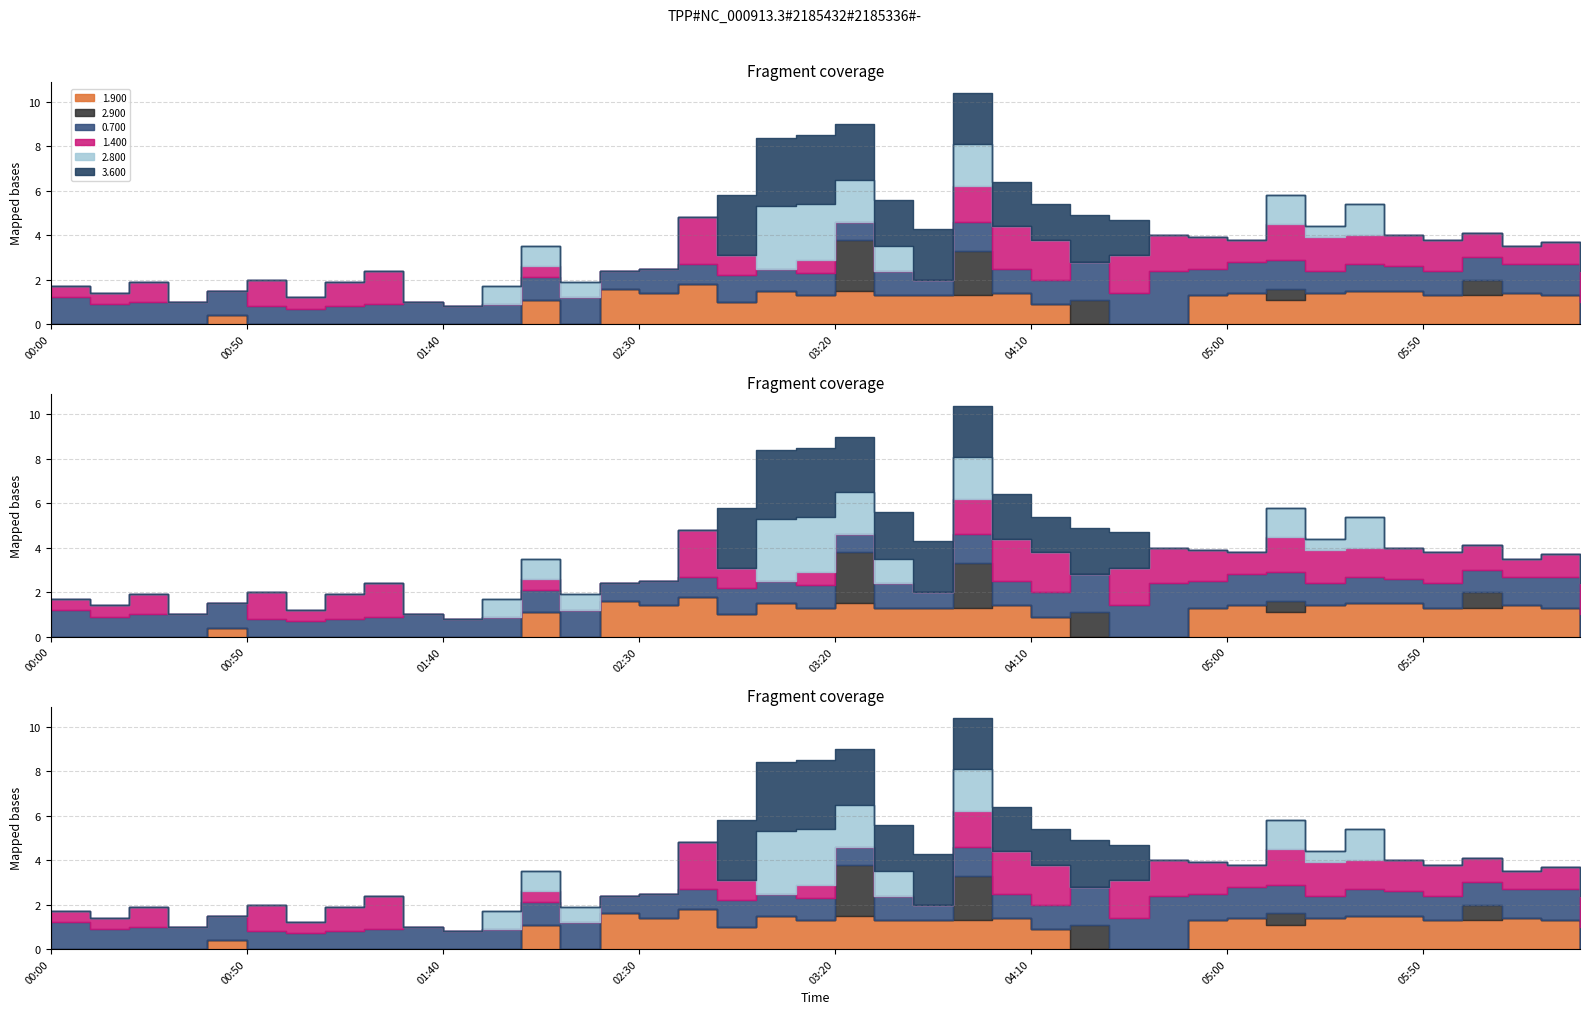

What is the minimum value shown in the chart?

0.4